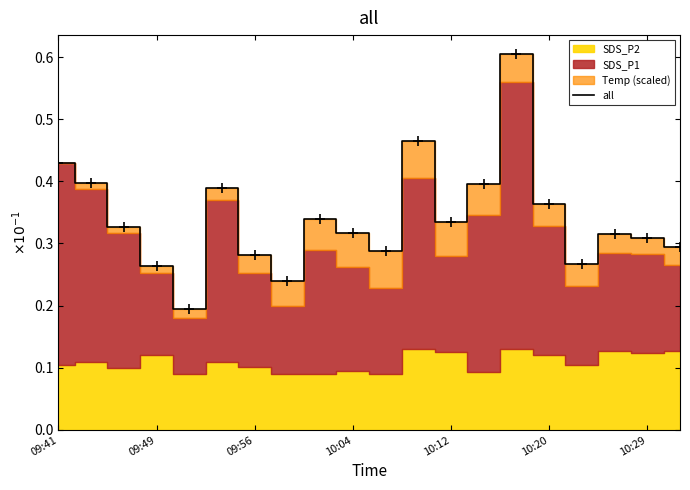

What is the sum of the values at 12 and 14?

0.9